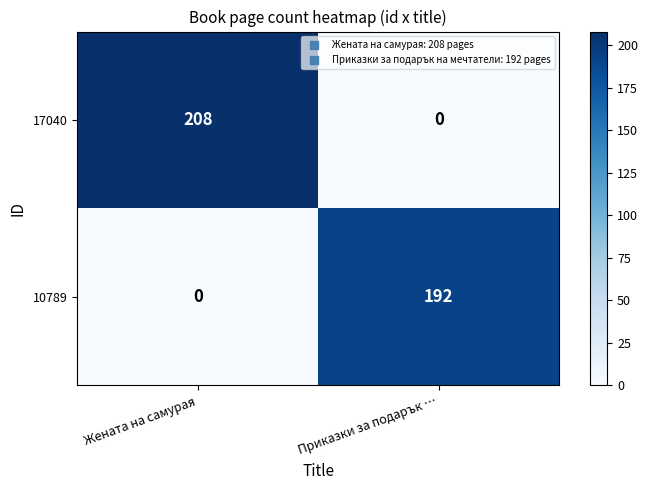

What is the total value across all series at Приказки за подарък …?

192